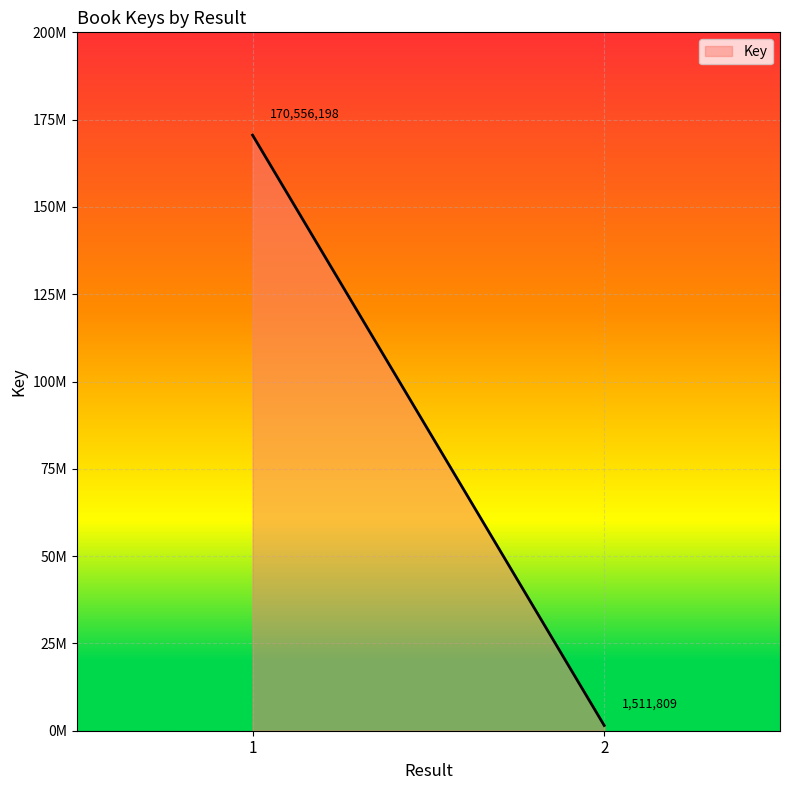

Reading left to right, extract all data points from this chart.

1=170556198	=170556198	2=1511809	=1511809